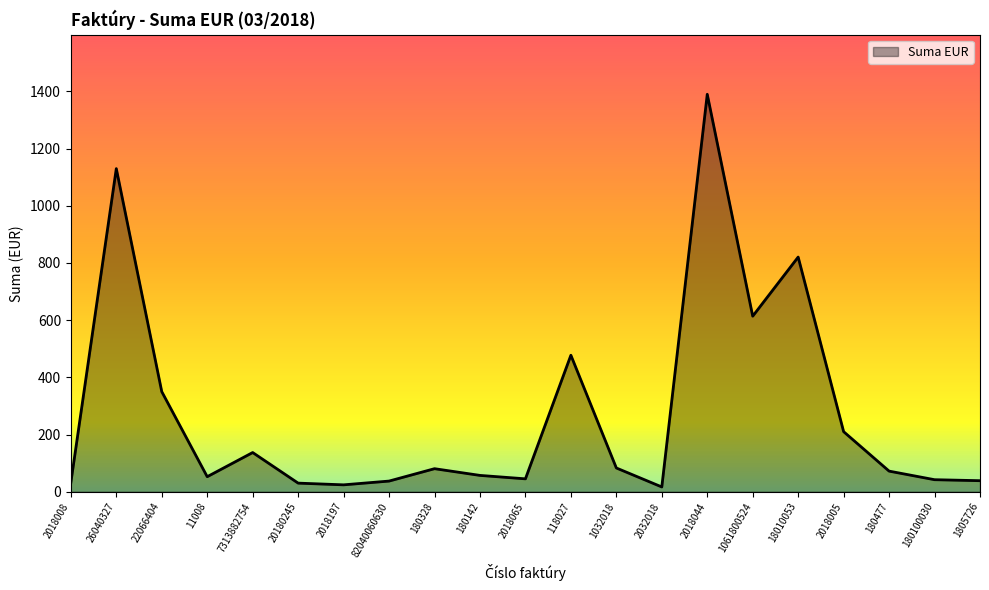

Does the chart have visible grid lines?

No